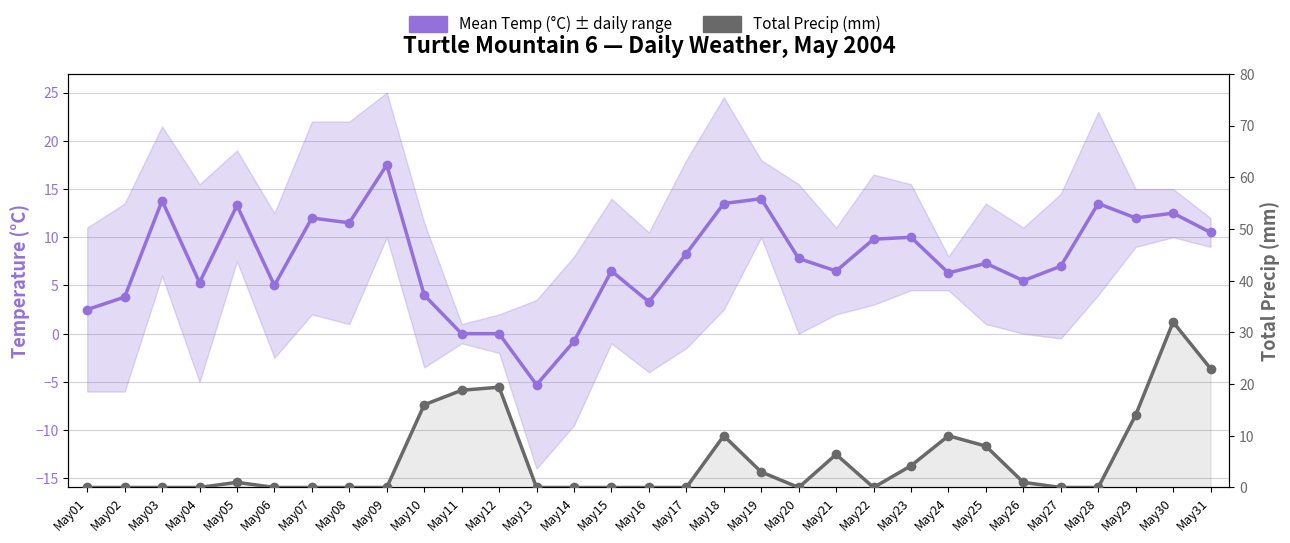

Does the chart have visible grid lines?

Yes